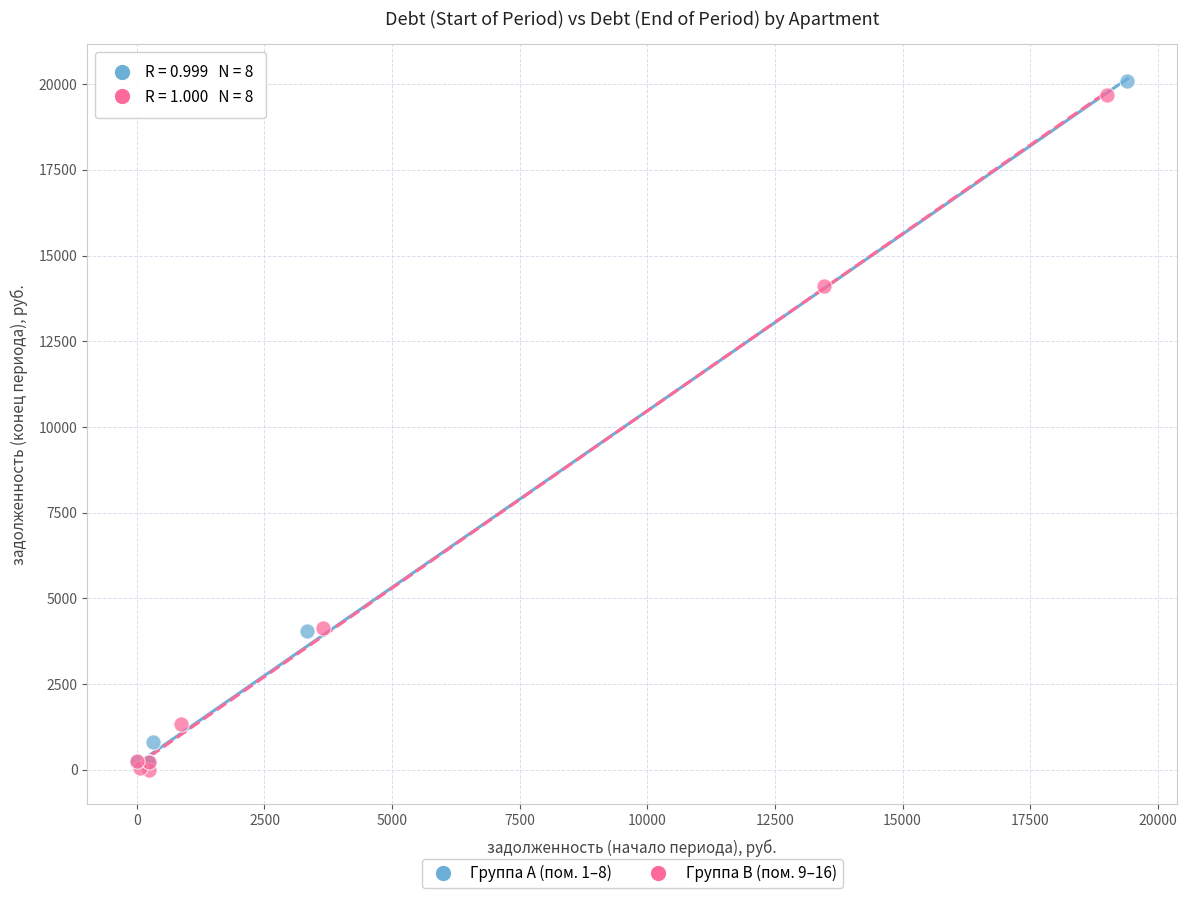

Which series reaches the maximum Y coordinate?

Группа A (пом. 1–8)